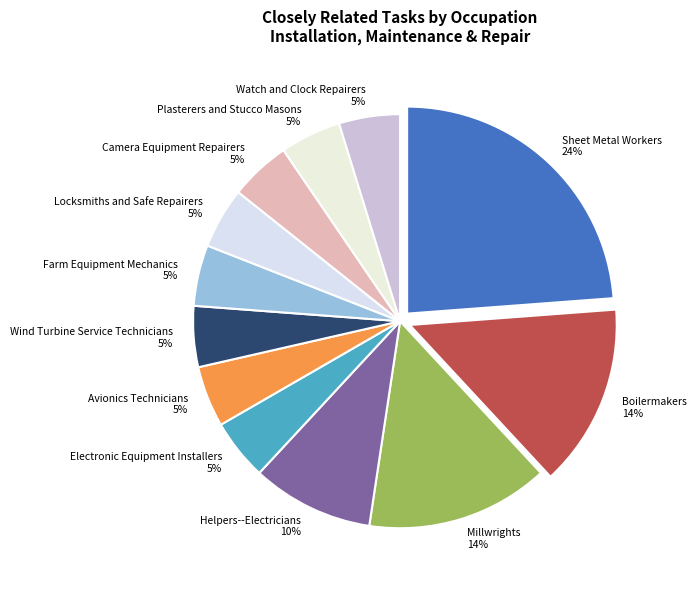

Does Electronic Equipment Installers account for over 50% of the chart?

No